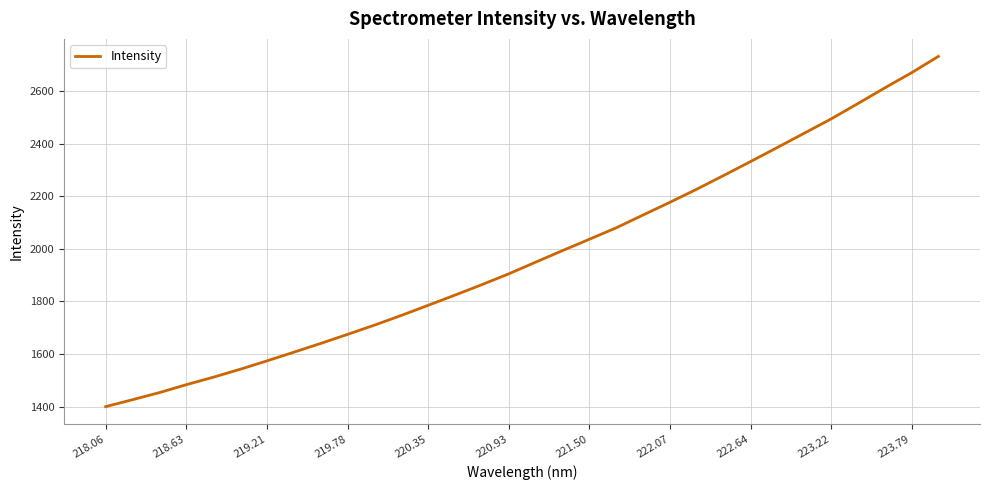

What is the difference between the maximum and minimum values?

1331.3